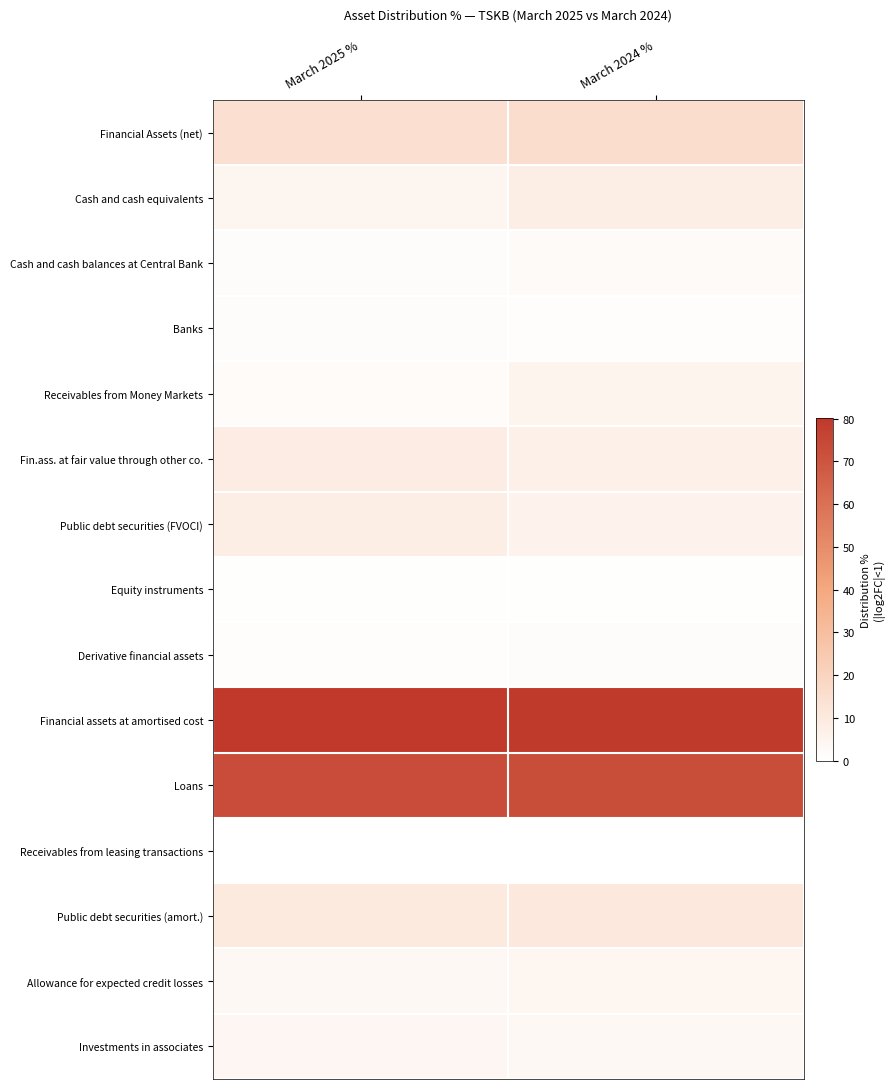

Reading left to right, list all the values displayed in this chart.

Financial Assets (net): March 2025 %=14.5	March 2024 %=15.9
Cash and cash equivalents: March 2025 %=4.5	March 2024 %=7.9
Cash and cash balances at Central Bank: March 2025 %=1.2	March 2024 %=2.0
Banks: March 2025 %=1.5	March 2024 %=0.8
Receivables from Money Markets: March 2025 %=1.7	March 2024 %=5.1
Fin.ass. at fair value through other co.: March 2025 %=8.7	March 2024 %=6.6
Public debt securities (FVOCI): March 2025 %=8.1	March 2024 %=5.9
Equity instruments: March 2025 %=0.5	March 2024 %=0.5
Derivative financial assets: March 2025 %=0.7	March 2024 %=1.2
Financial assets at amortised cost: March 2025 %=80.1	March 2024 %=79.2
Loans: March 2025 %=73.0	March 2024 %=72.4
Receivables from leasing transactions: March 2025 %=0.2	March 2024 %=0.2
Public debt securities (amort.): March 2025 %=10.0	March 2024 %=10.9
Allowance for expected credit losses: March 2025 %=3.1	March 2024 %=4.4
Investments in associates: March 2025 %=3.8	March 2024 %=3.4